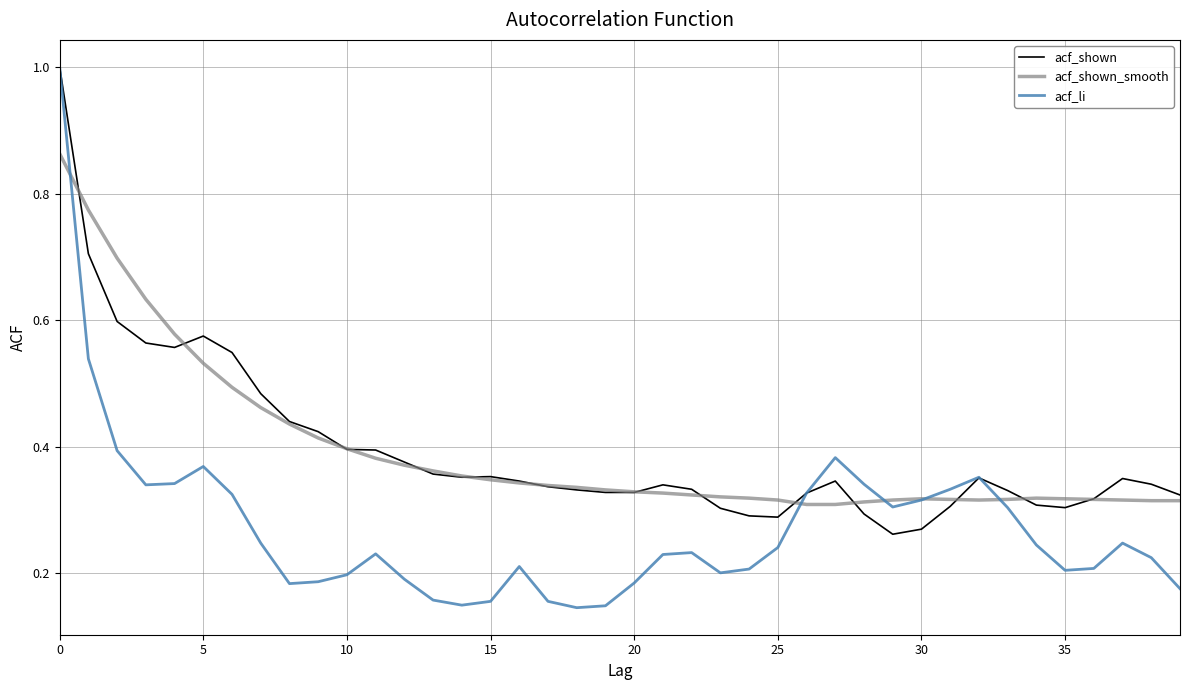

Which series has the largest range (max minus min)?

acf_li